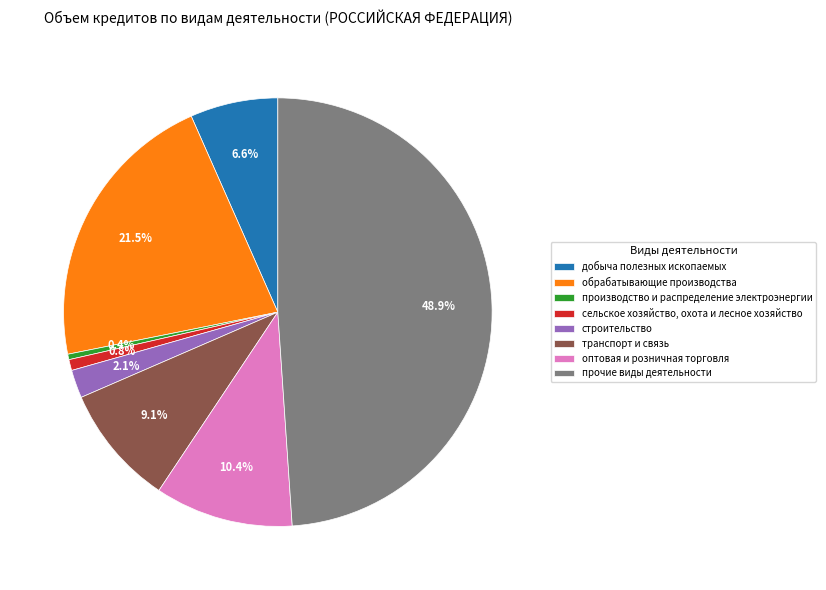

Is there any slice that represents more than half of the pie?

No